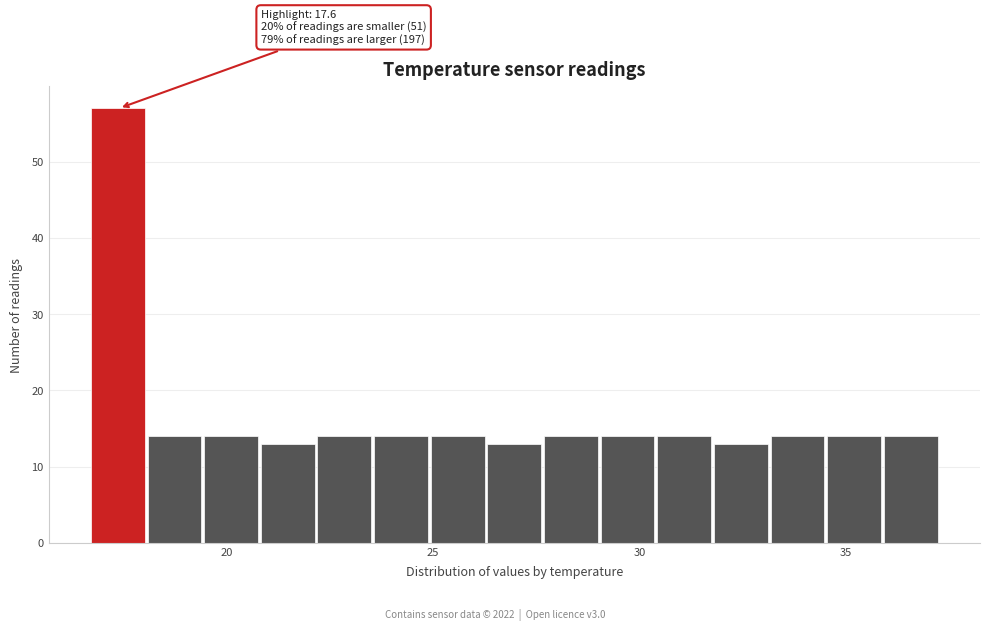

Around what value on the x-axis is the tallest bar? Give the approximate position of its centre, as read against the axis.

17.5